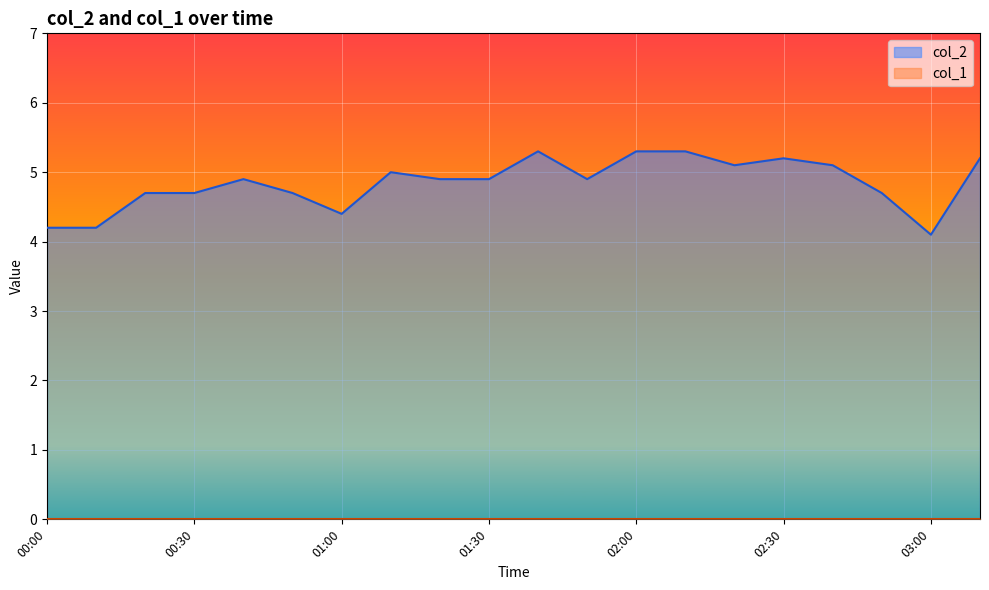

What is the label of the 9th point from the right?

01:50